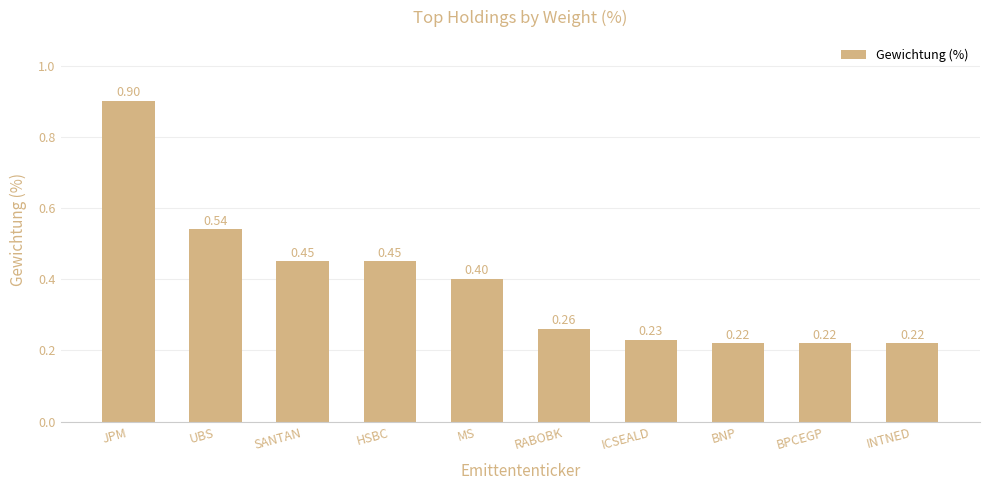

Which has a higher value, INTNED or RABOBK?

RABOBK